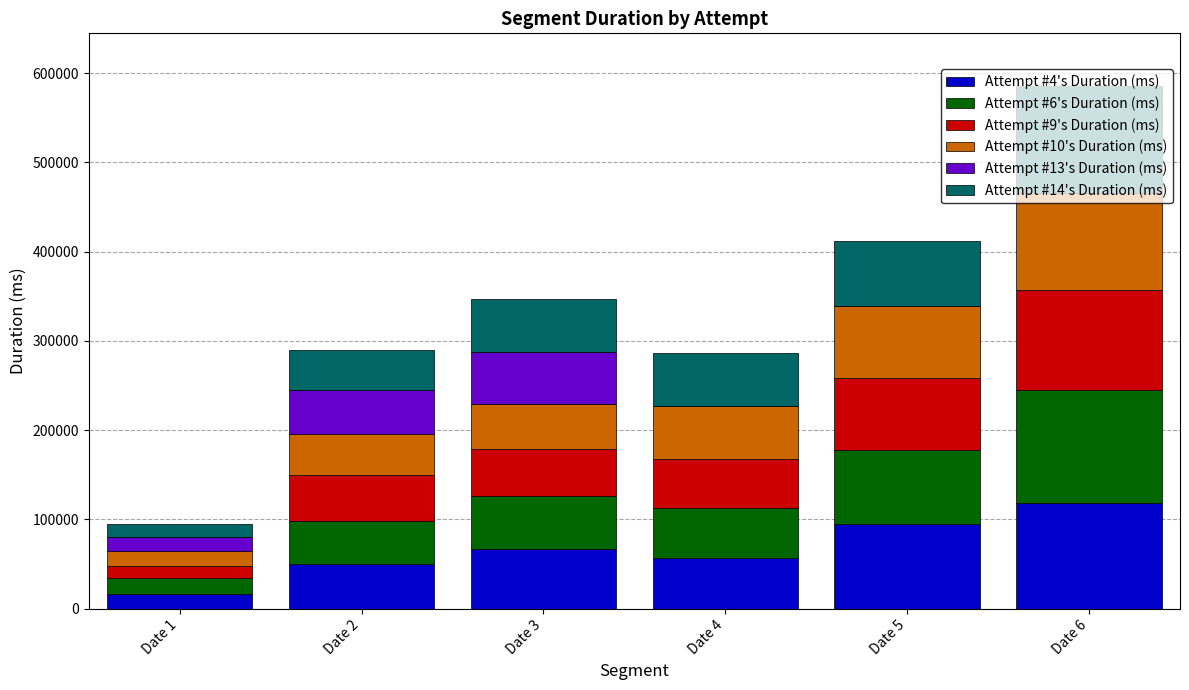

Which category has the highest value in the Attempt #4's Duration (ms) series?

Date 6